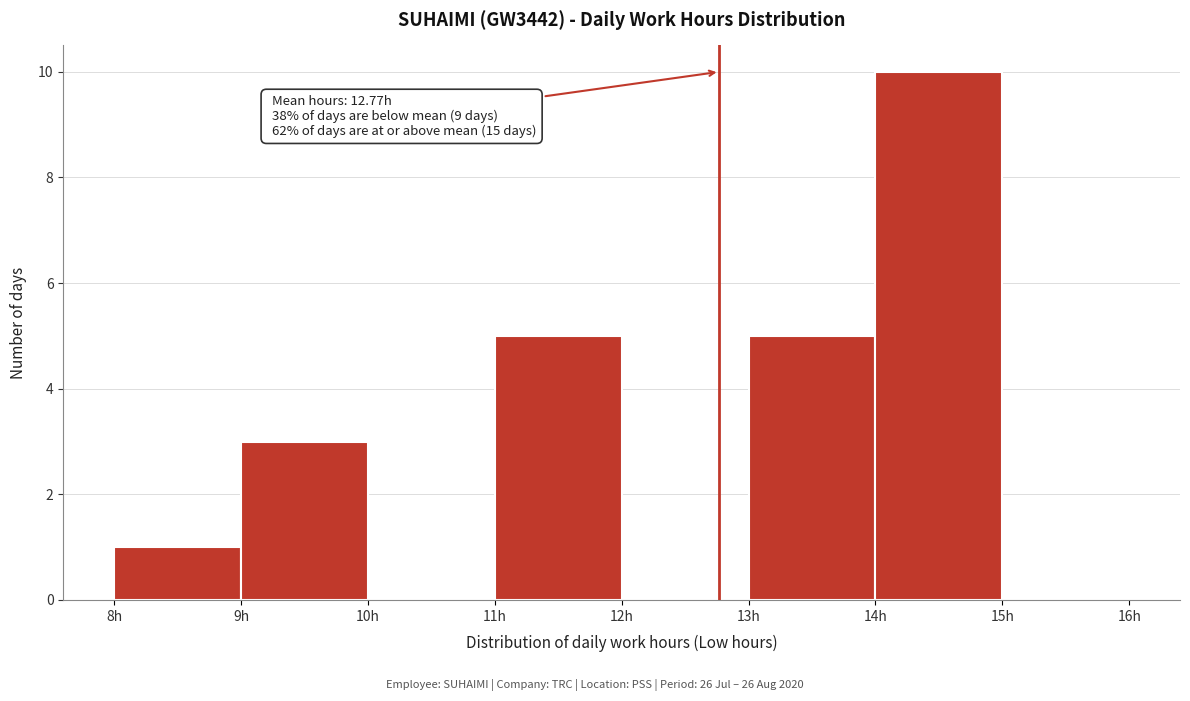

Over which range of the x-axis is the bar tallest?

14 to 15